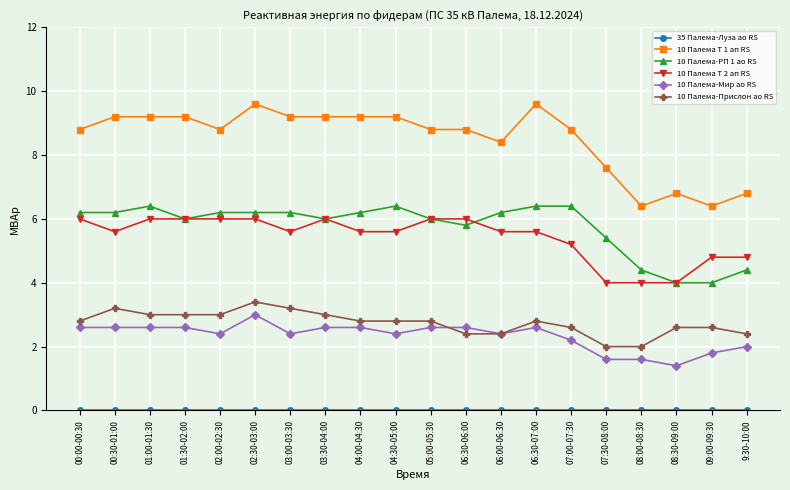

At how many categories does at least one series exceed 0?

20